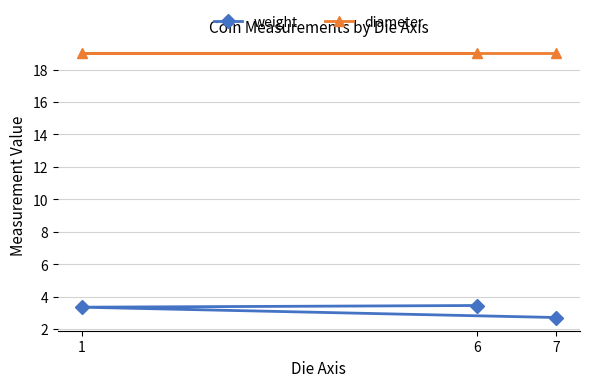

Rank the series at 6 from lowest to highest value.

weight, diameter